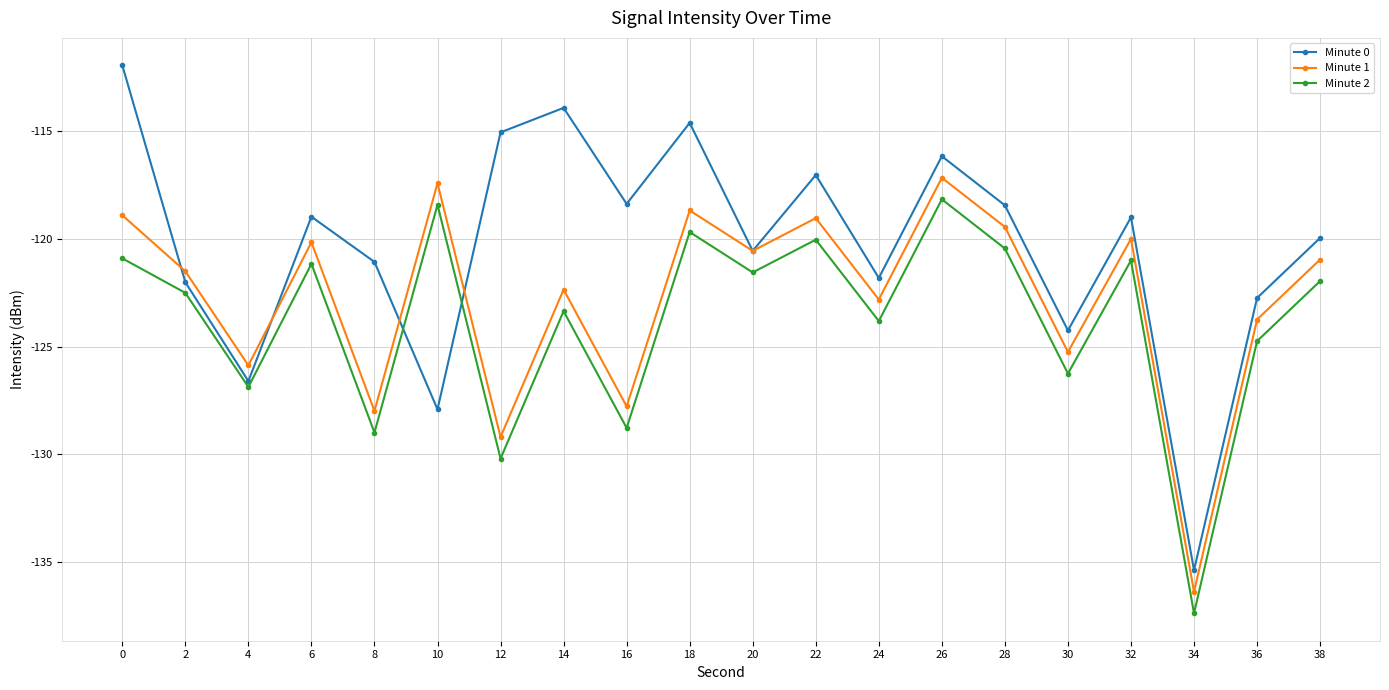

Where is Minute 2 nearest to the value -127?

4